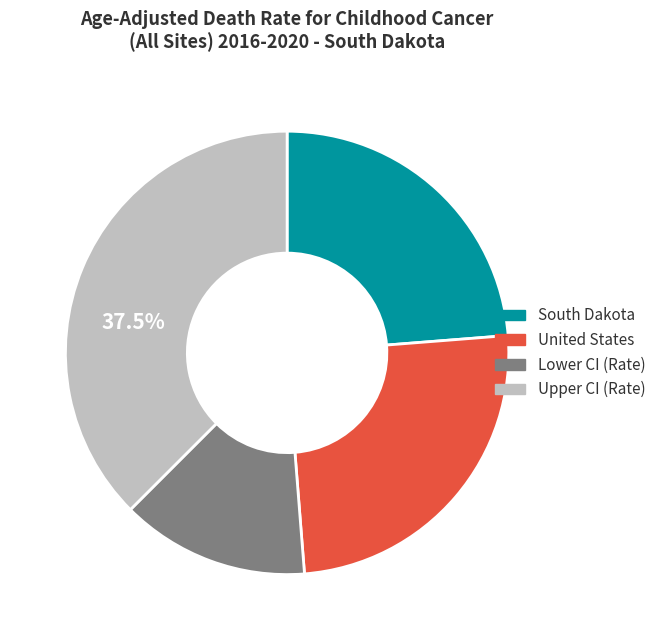

Approximately how many times larger is the value at Upper CI (Rate) compared to Lower CI (Rate)?

2.7